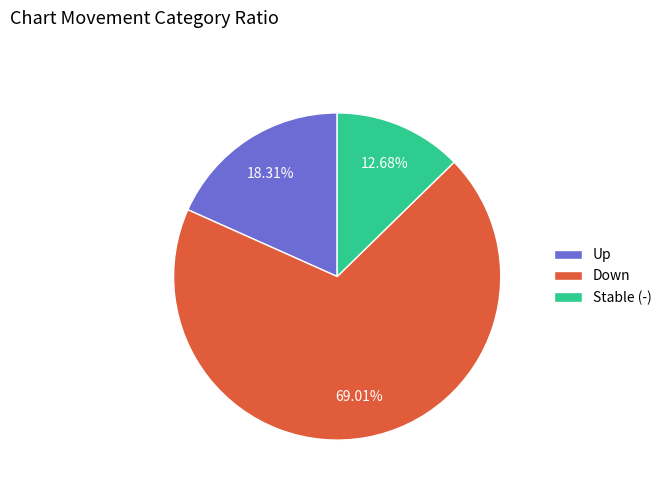

Count the number of slices in the pie.

3